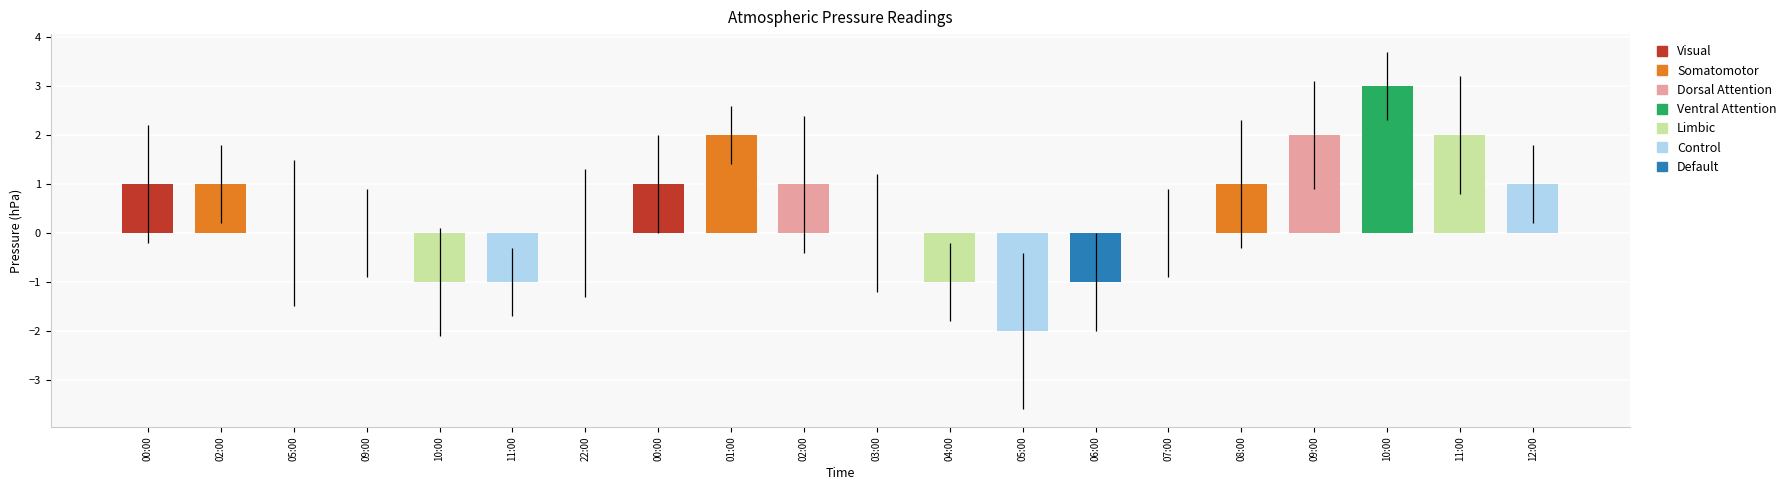

Are the bars horizontal?

No